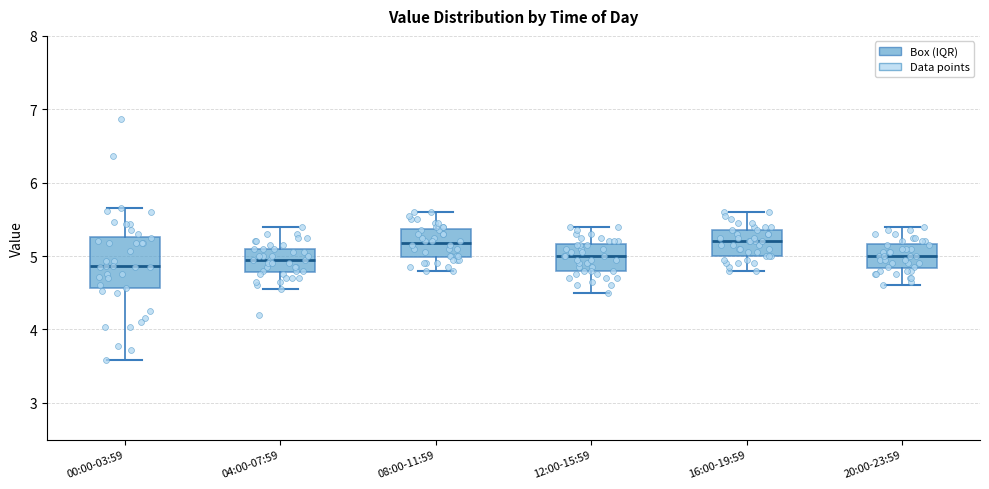

Which box is the tallest, from its lower edge to its upper edge?

00:00-03:59